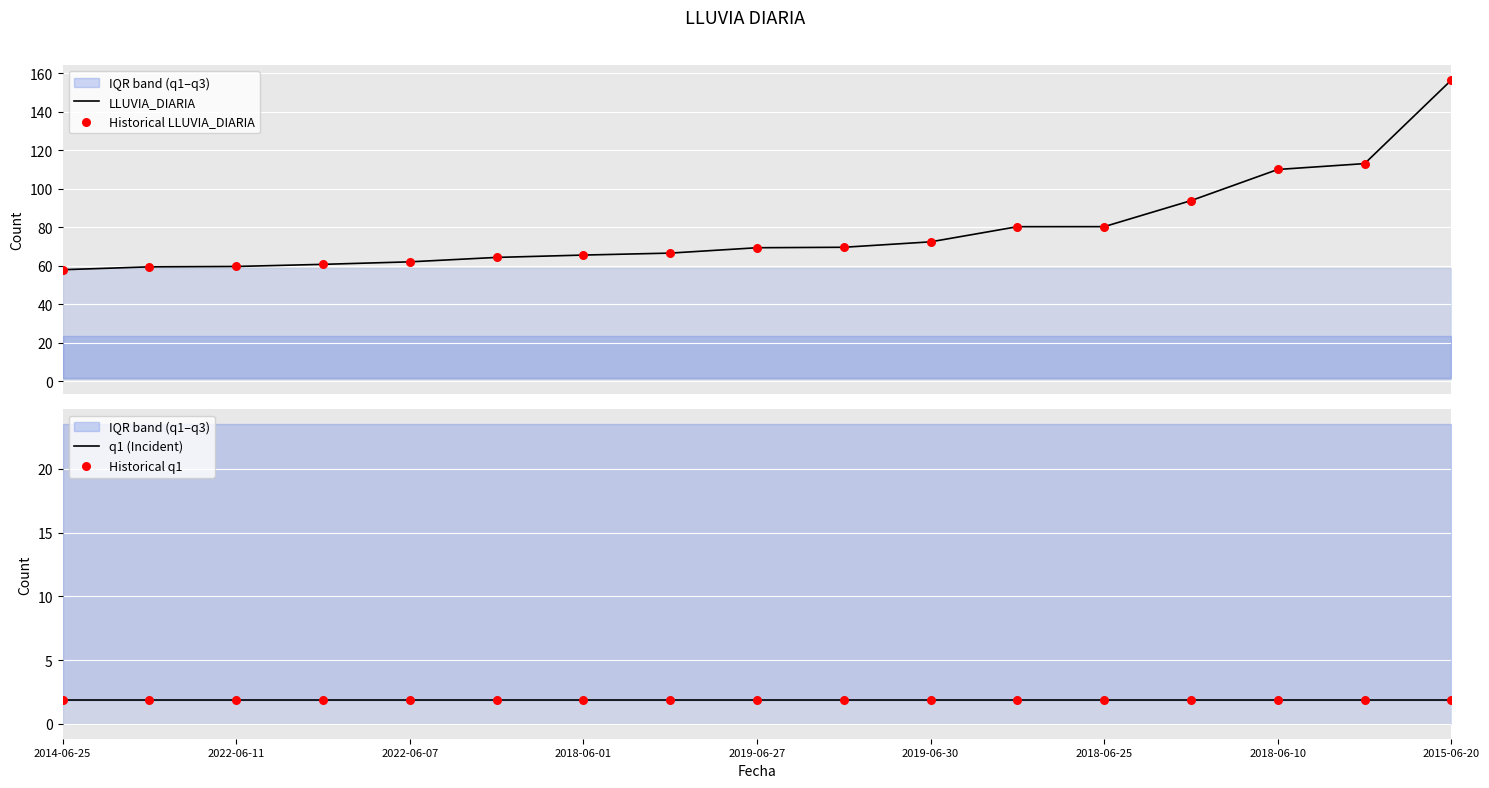

What is the maximum value for LLUVIA_DIARIA?

156.5